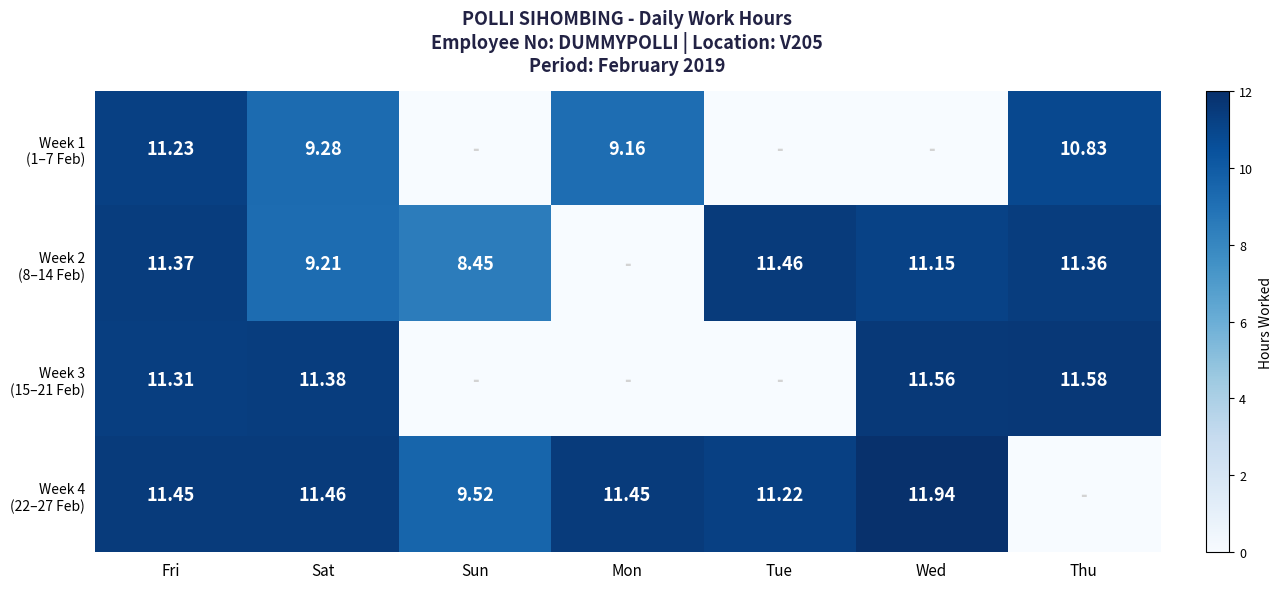

Between Tue and Sun, which is larger?

Tue